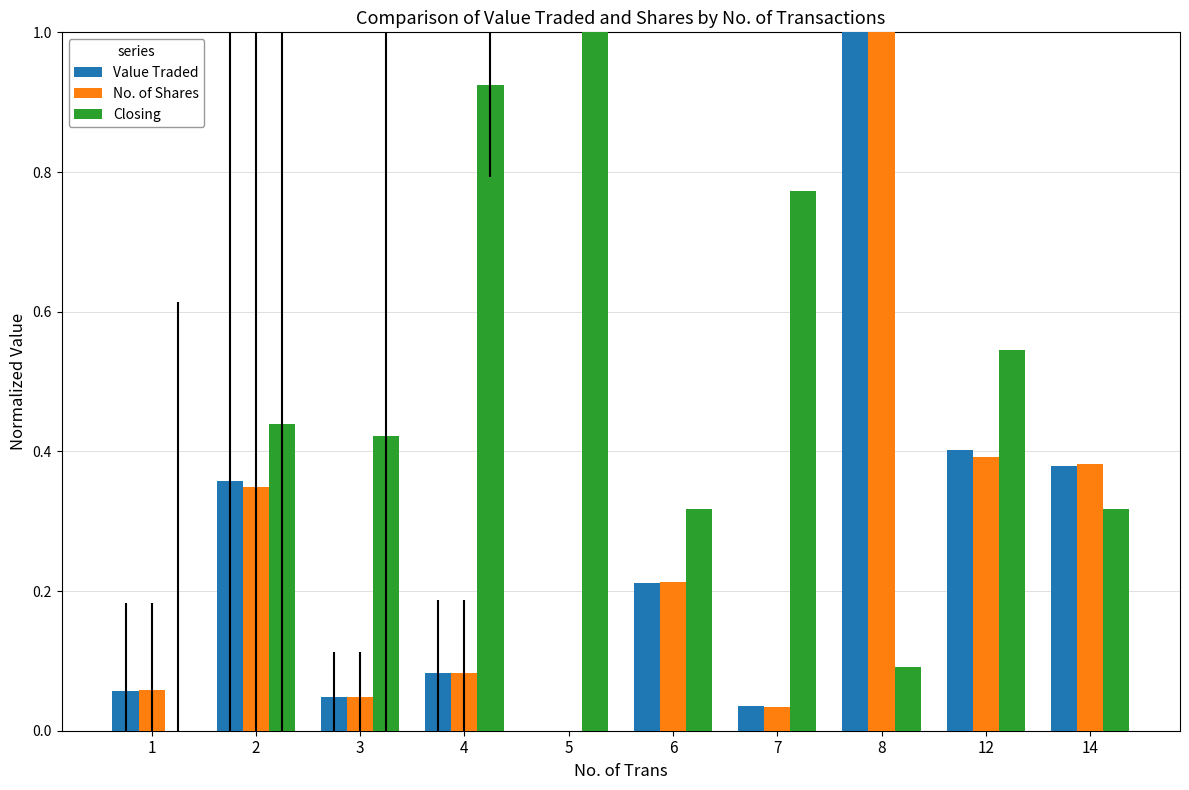

What is the highest value of the No. of Shares series?

1.0